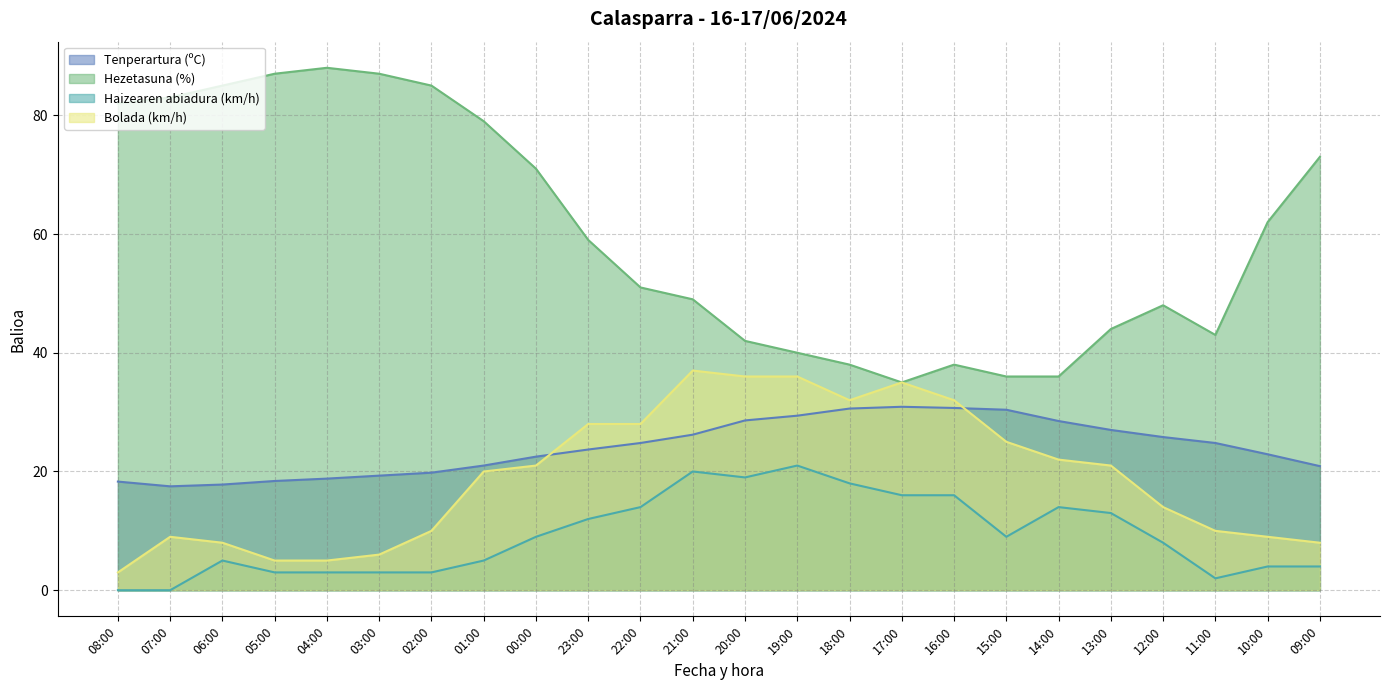

Is it true that Hezetasuna (%) equals 75.0 at 11:00?

False